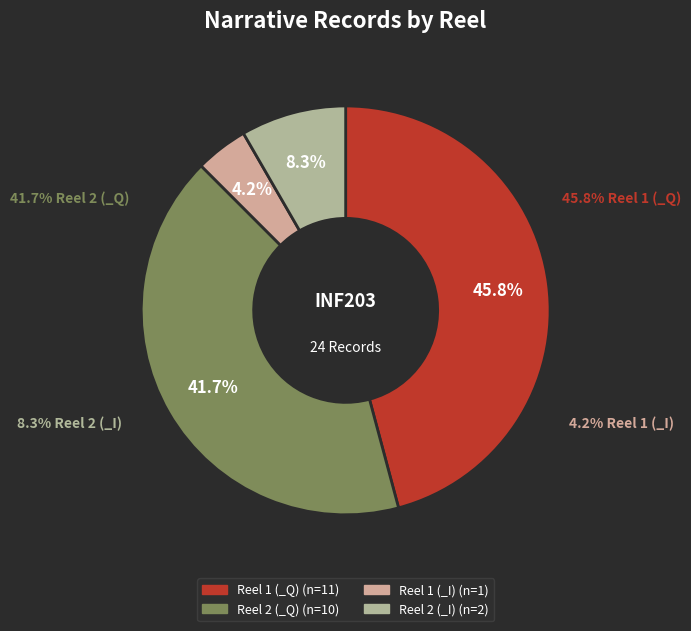

To the nearest percent, what is the difference between the Reel 1 (_Q) and Reel 1 (_I) slice percentages?

42%